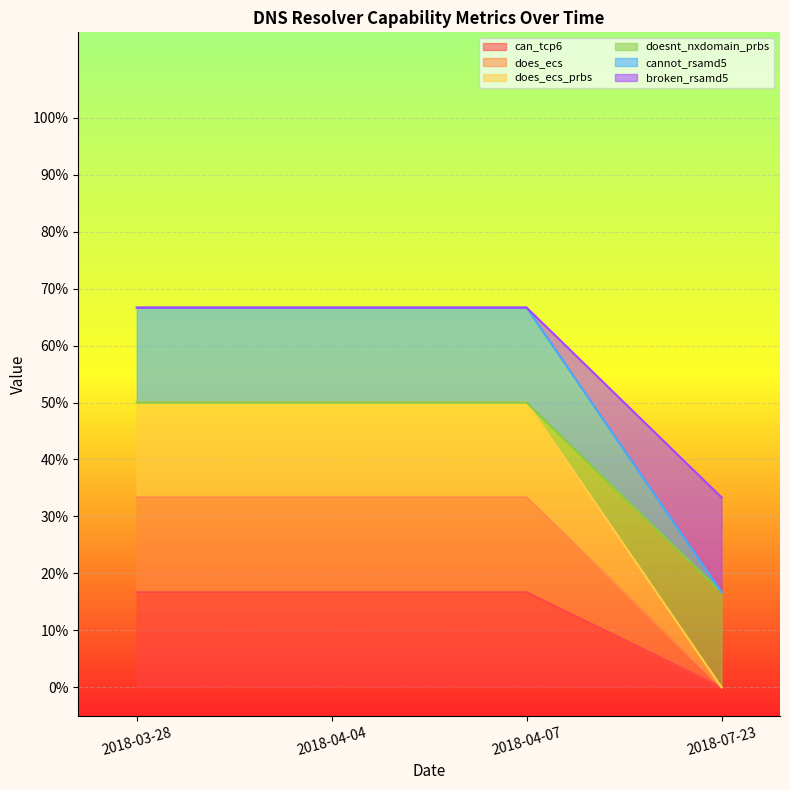

What is the maximum value for broken_rsamd5?

0.7